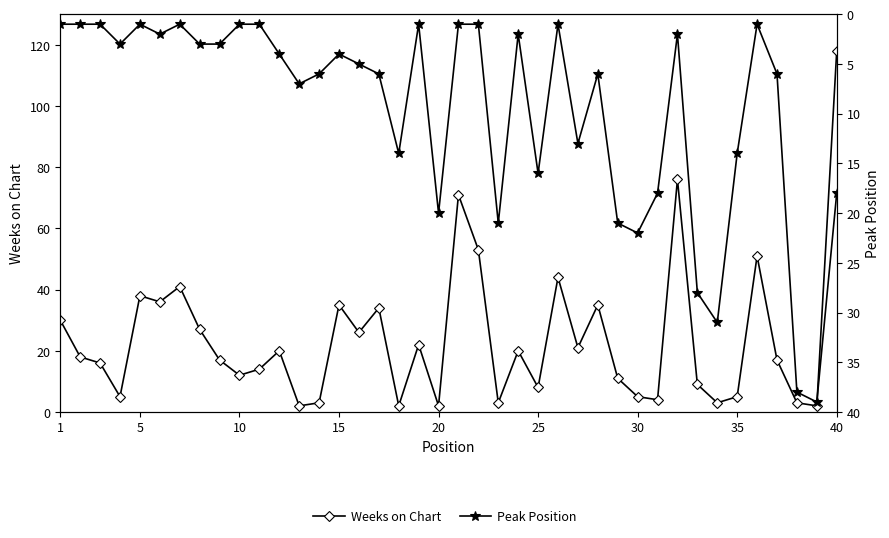

What is the highest value of the Peak Position series?

39